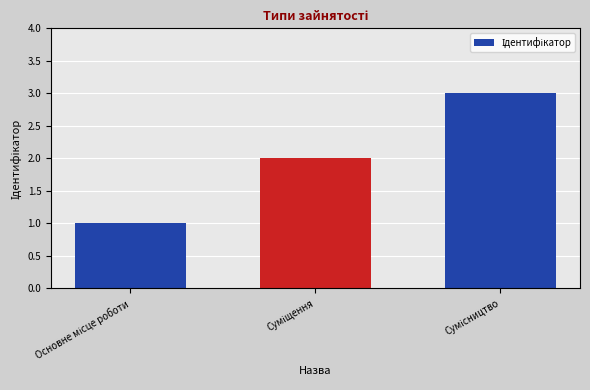

What is the maximum value shown in the chart?

3